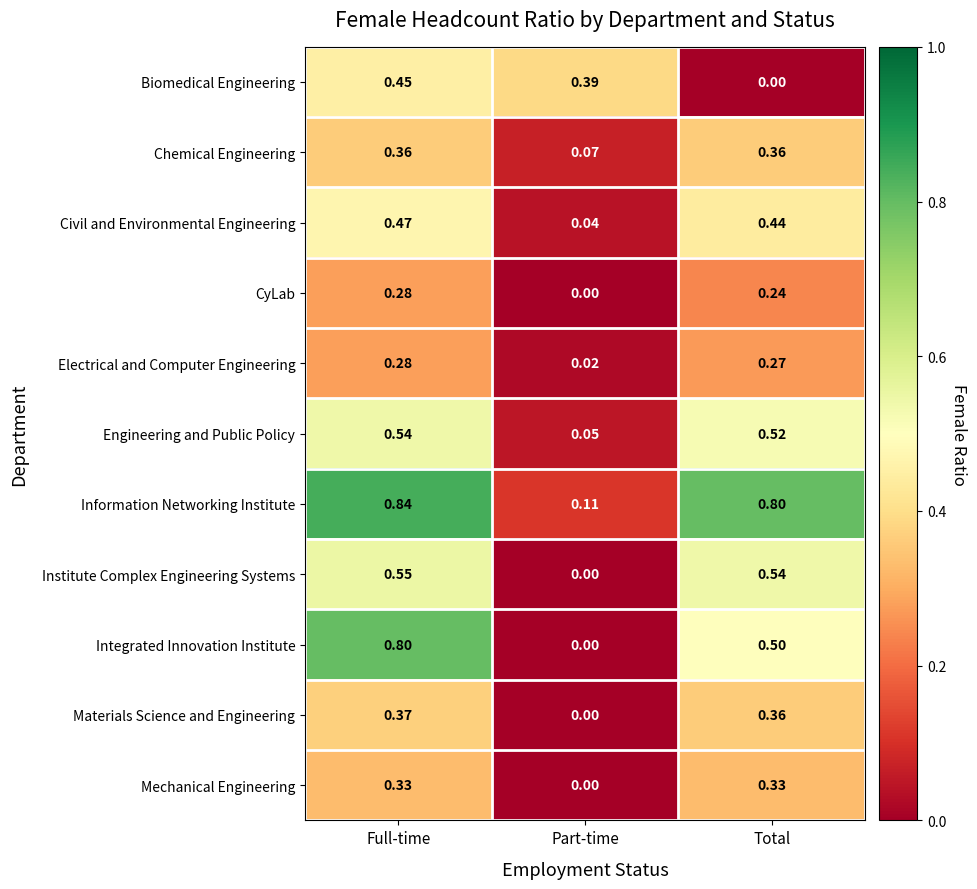

How many data points does each series have?

3